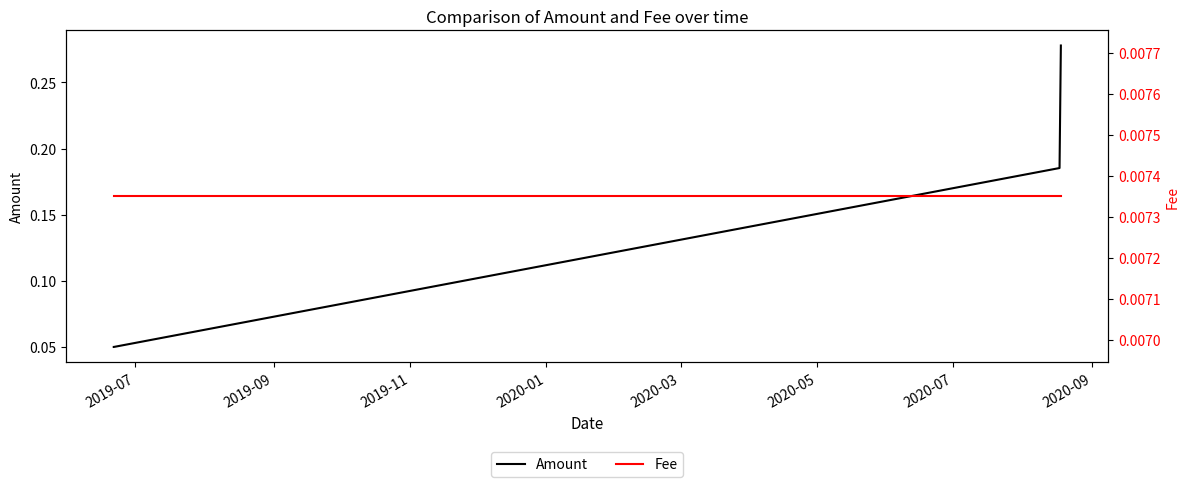

How many Amount values are between 0 and 1?

4